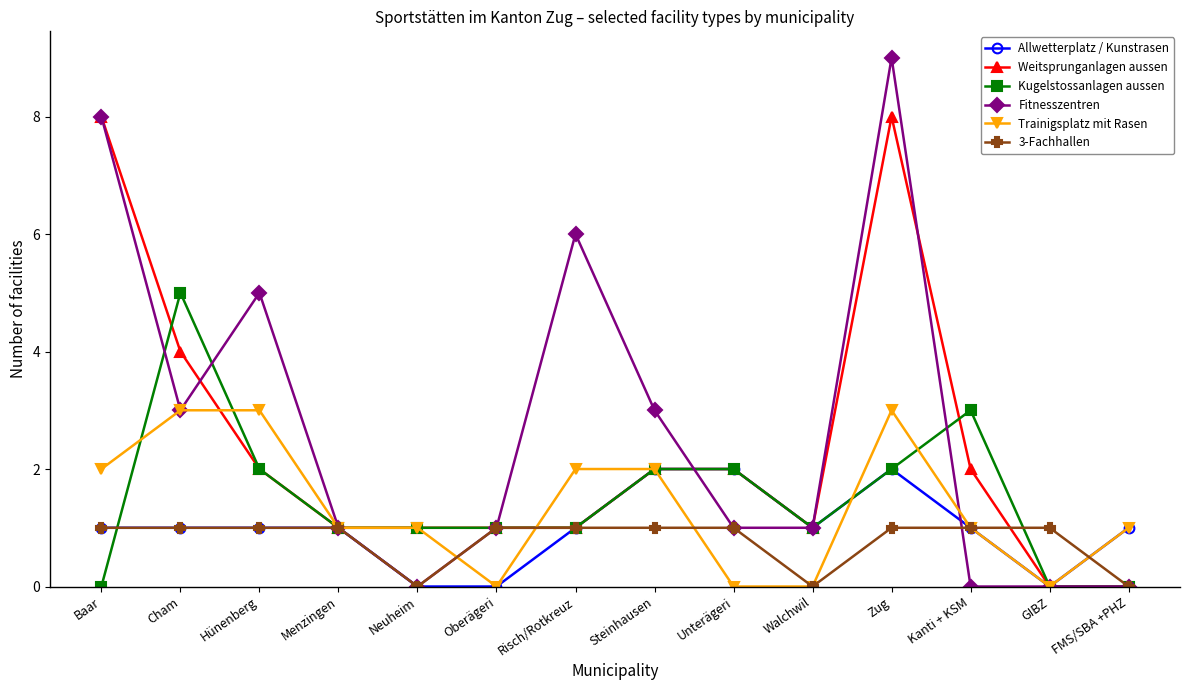

Where is the first local maximum for Fitnesszentren?

Hünenberg